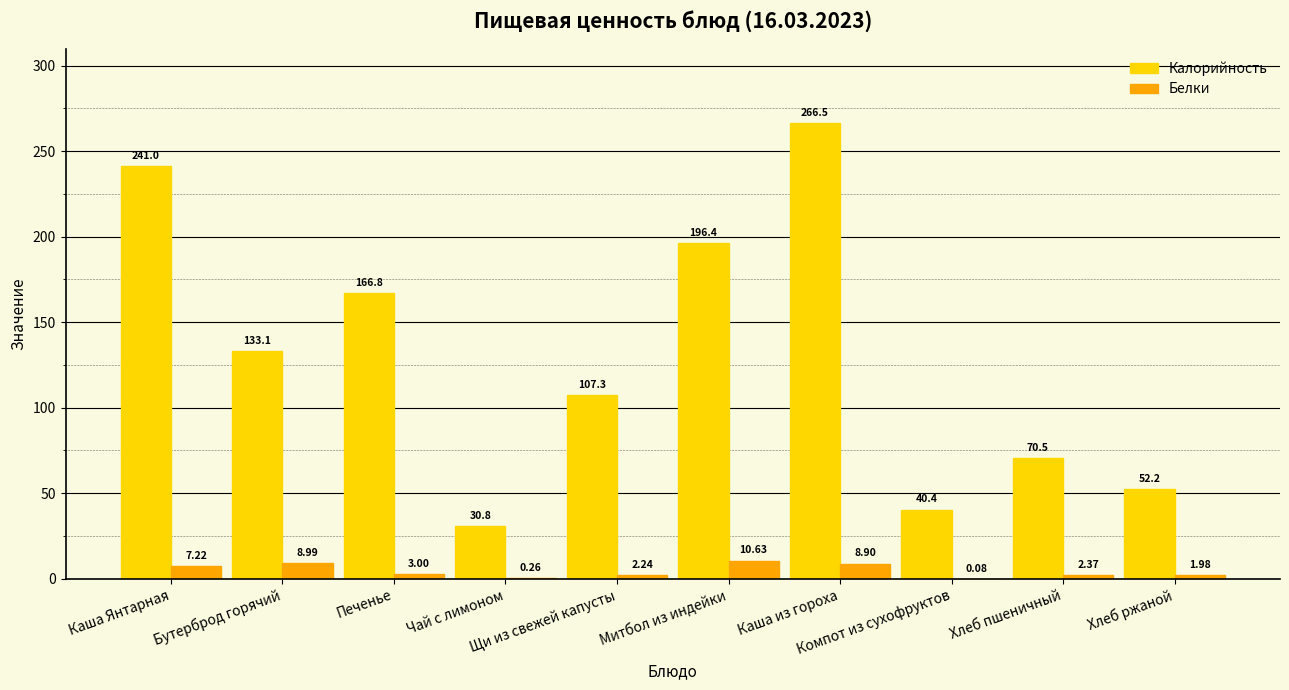

Which series has the largest total across all categories?

Калорийность